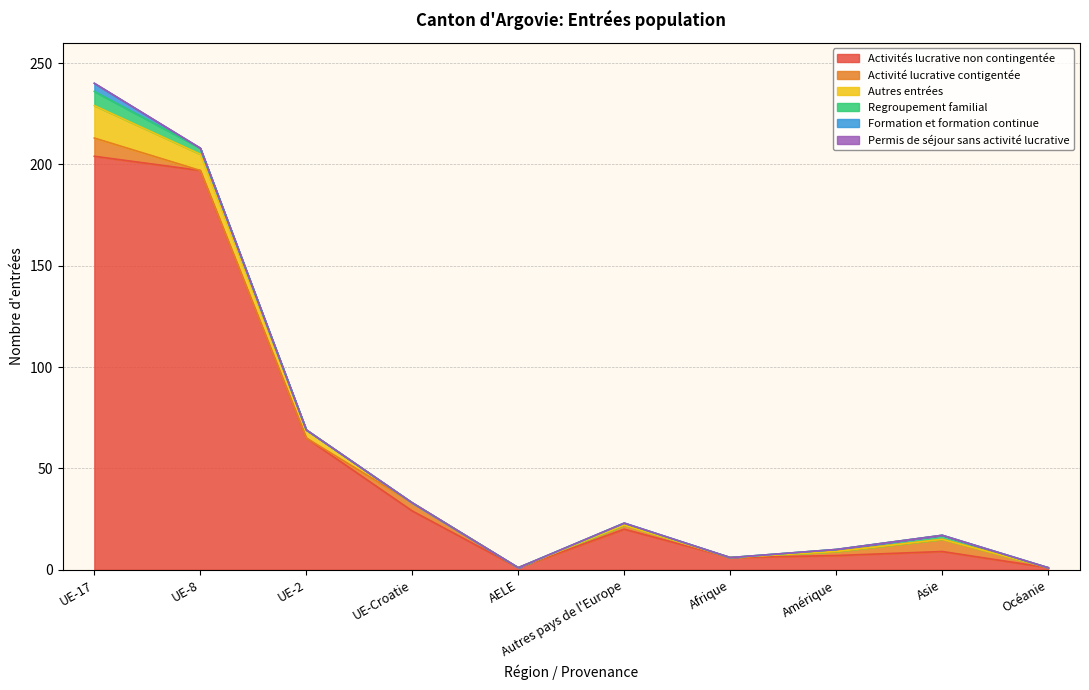

At which label does Activité lucrative contigentée first exceed 2?

UE-17